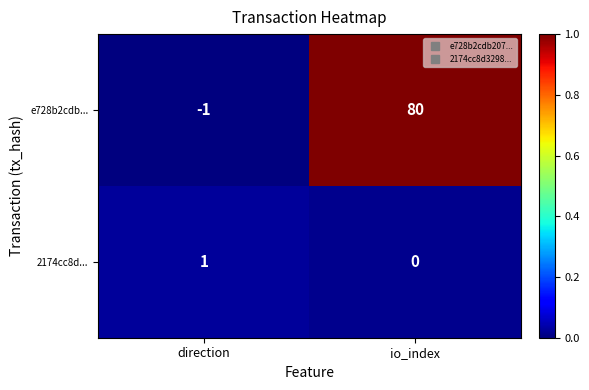

Reading left to right, what are all the values shown in this chart?

e728b2cdb...: direction=-1	io_index=80
2174cc8d...: direction=1	io_index=0